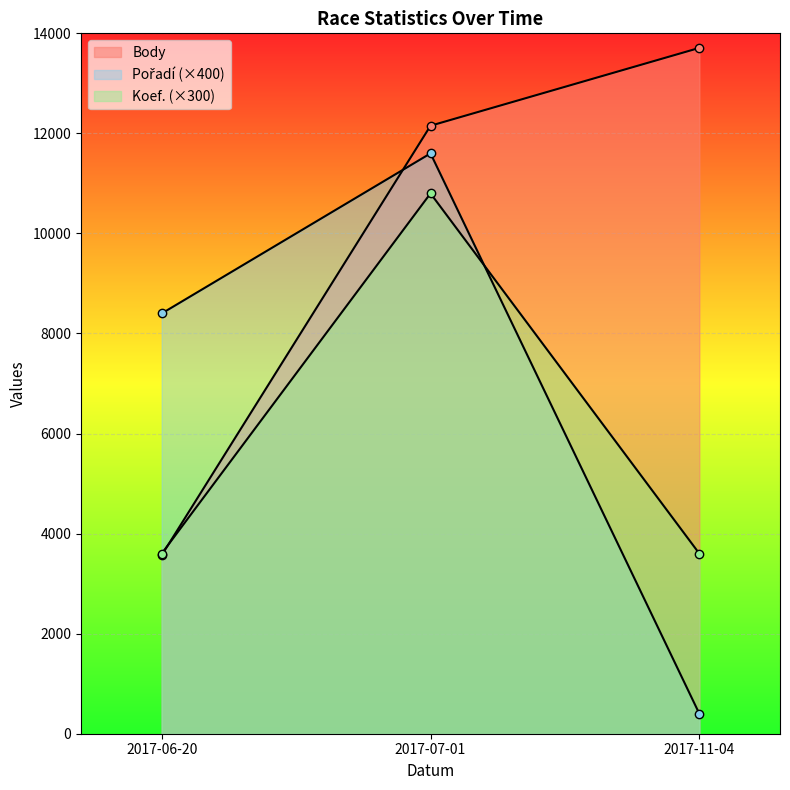

What is the maximum value for Pořadí?

11600